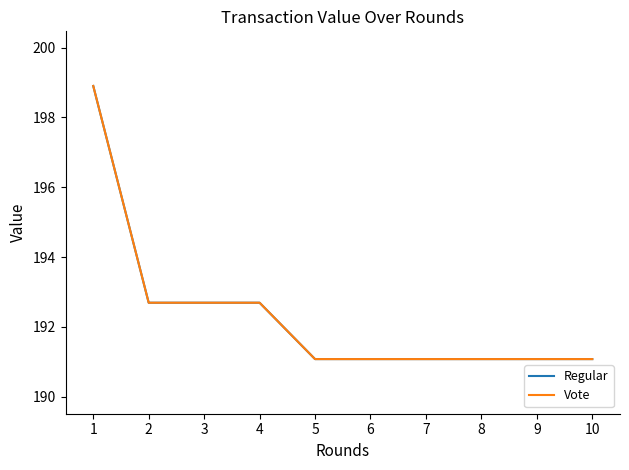

True or false: Regular has more than 1 points higher than both neighbors.

False